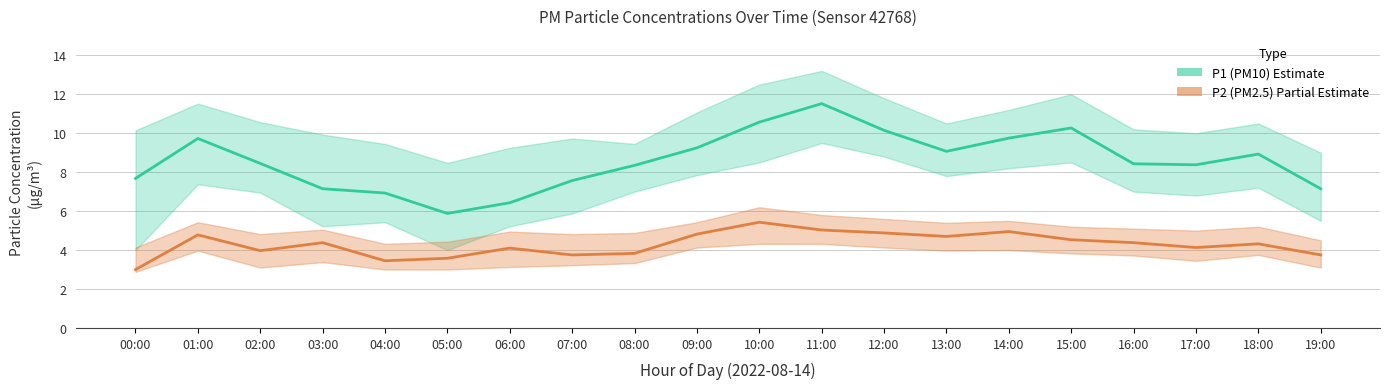

Rank the series by their maximum value, from highest to lowest.

P1_upper, P1, P1_lower, P2_upper, P2, P2_lower